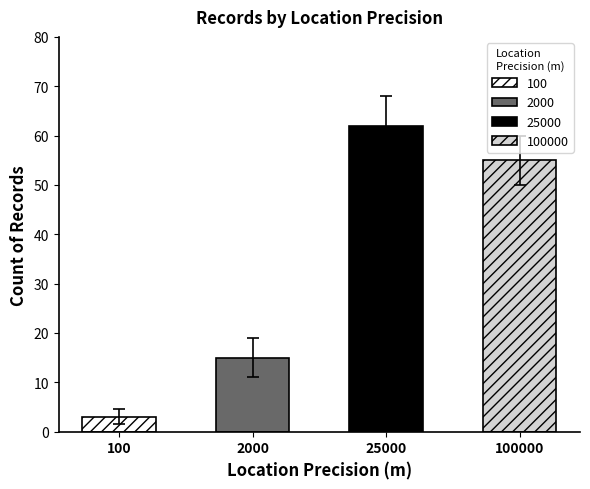

Which label corresponds to the smallest value in the chart?

100